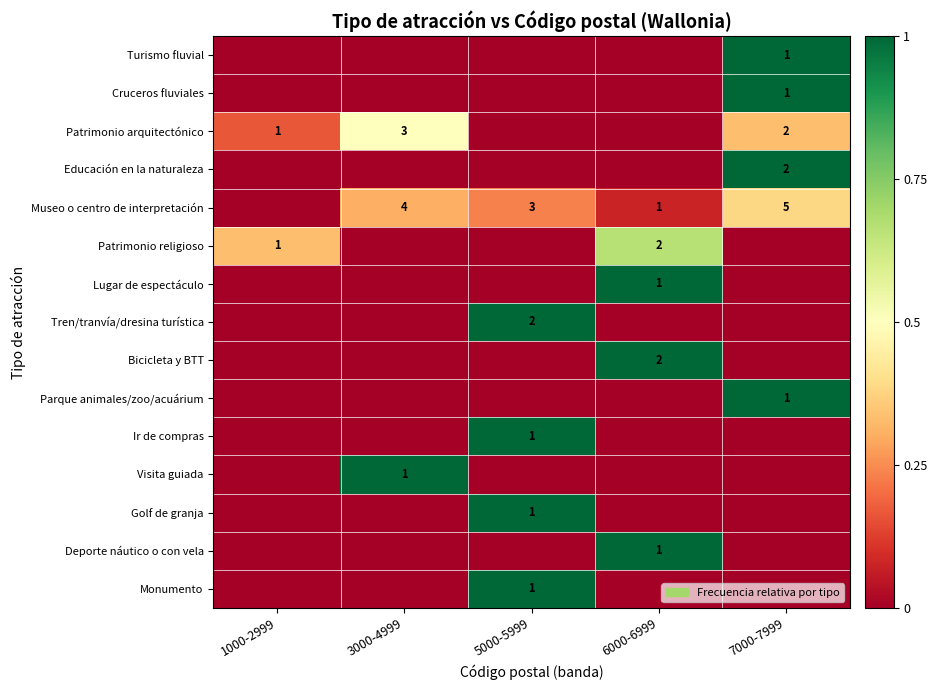

Is the value of Patrimonio arquitectónico at 3000-4999 greater than the value of Visita guiada at 3000-4999?

Yes